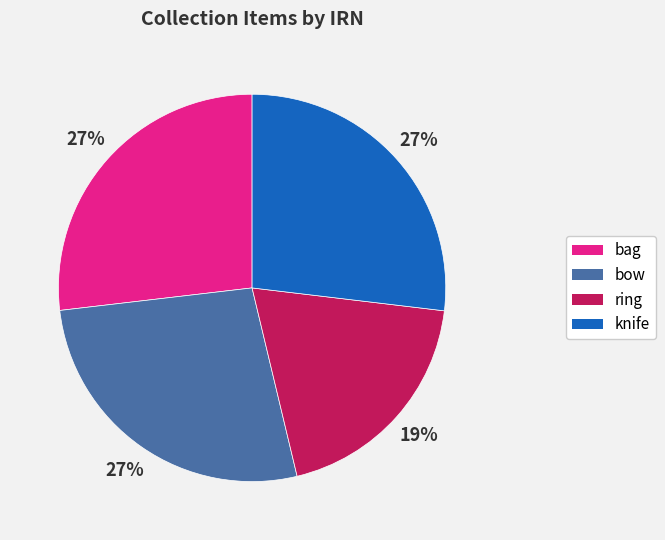

What is the ratio of the value at knife to the value at bag?

1.0